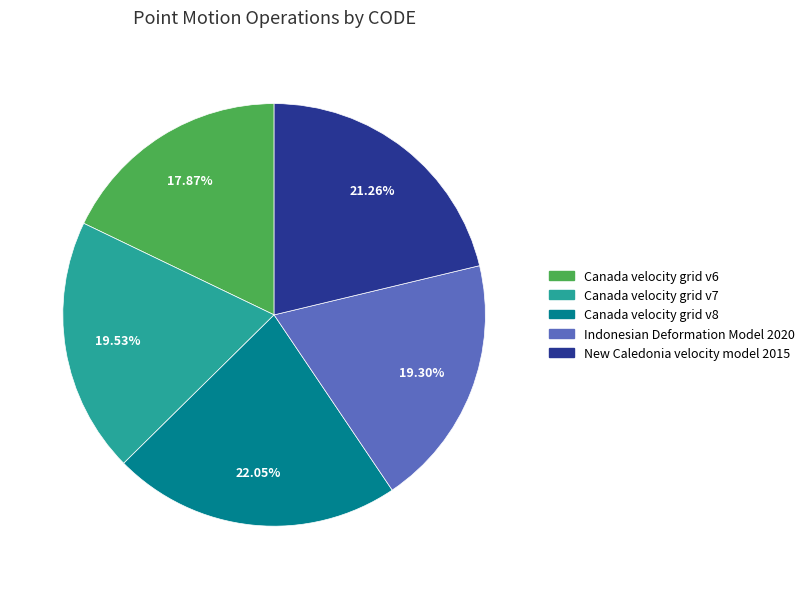

Does Canada velocity grid v8 represent more than half of the total?

No